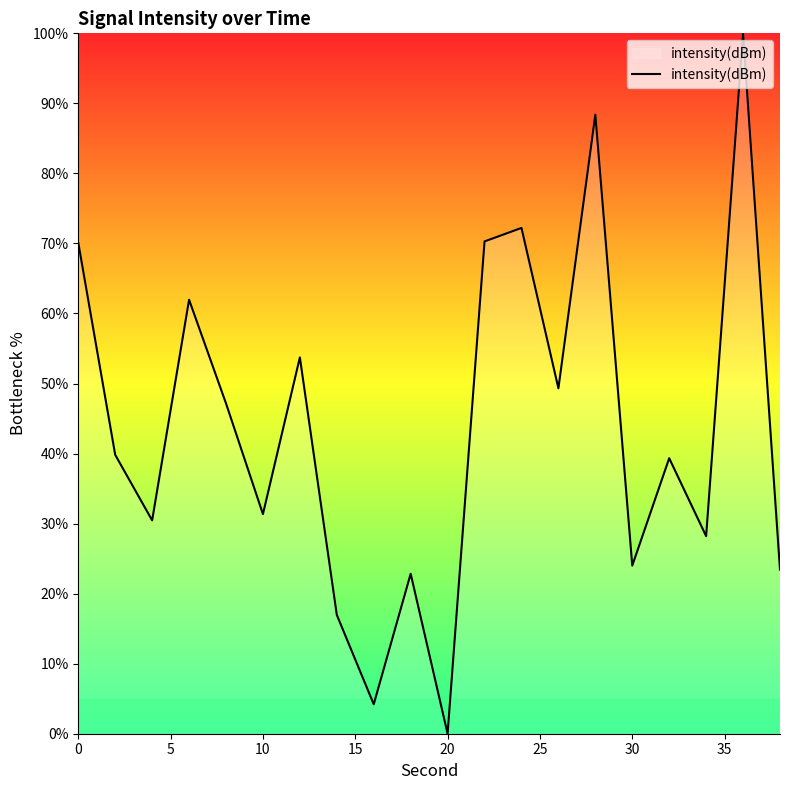

How many interior local peaks (higher than both neighbors) does the data have?

7